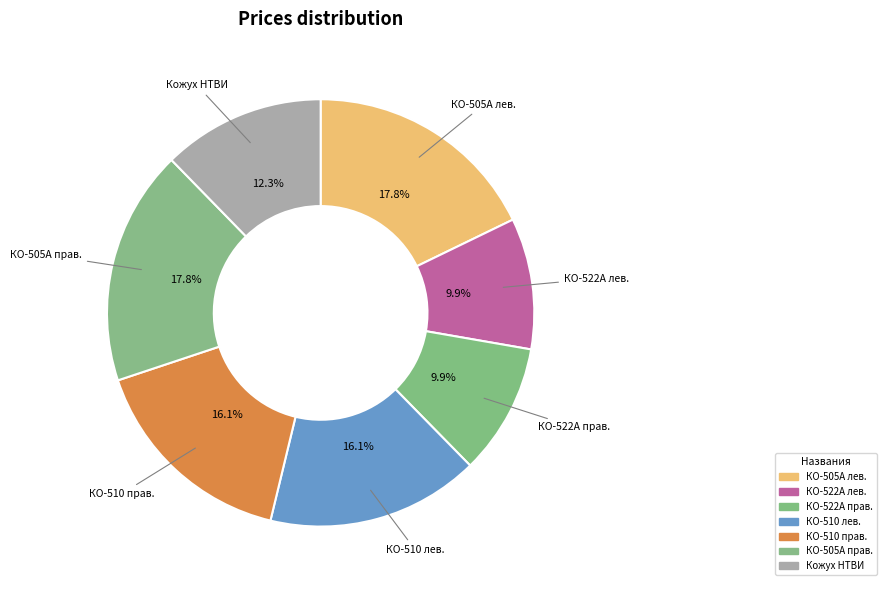

How many segments does this pie chart have?

7